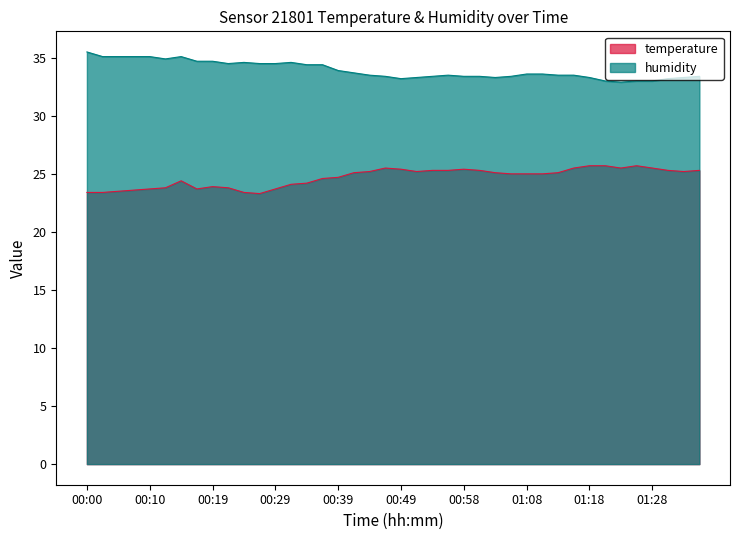

How many lines are shown in the chart?

2